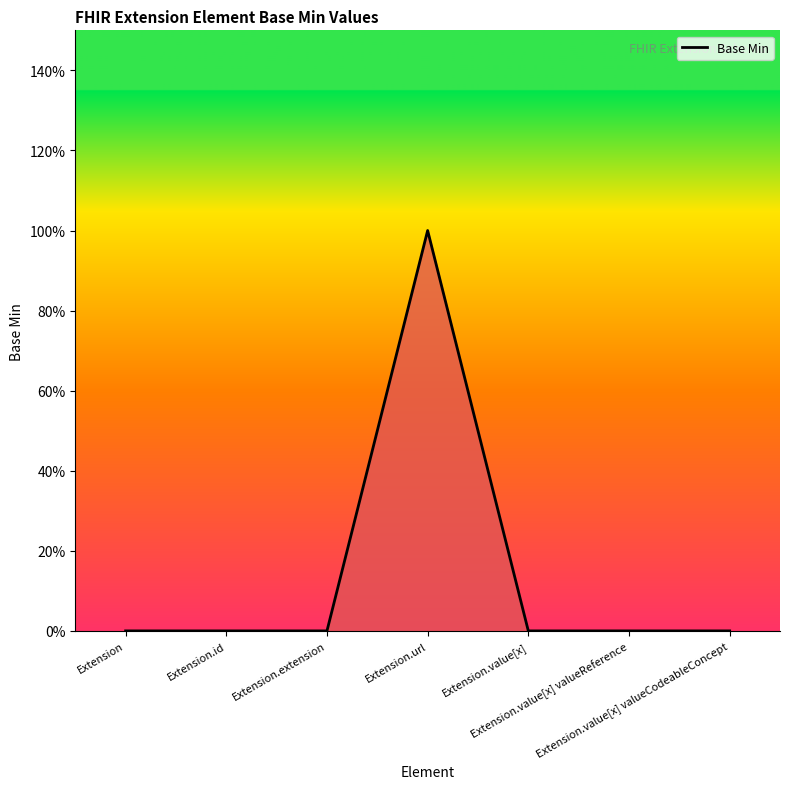

Is this an area chart (filled region under the line)?

Yes